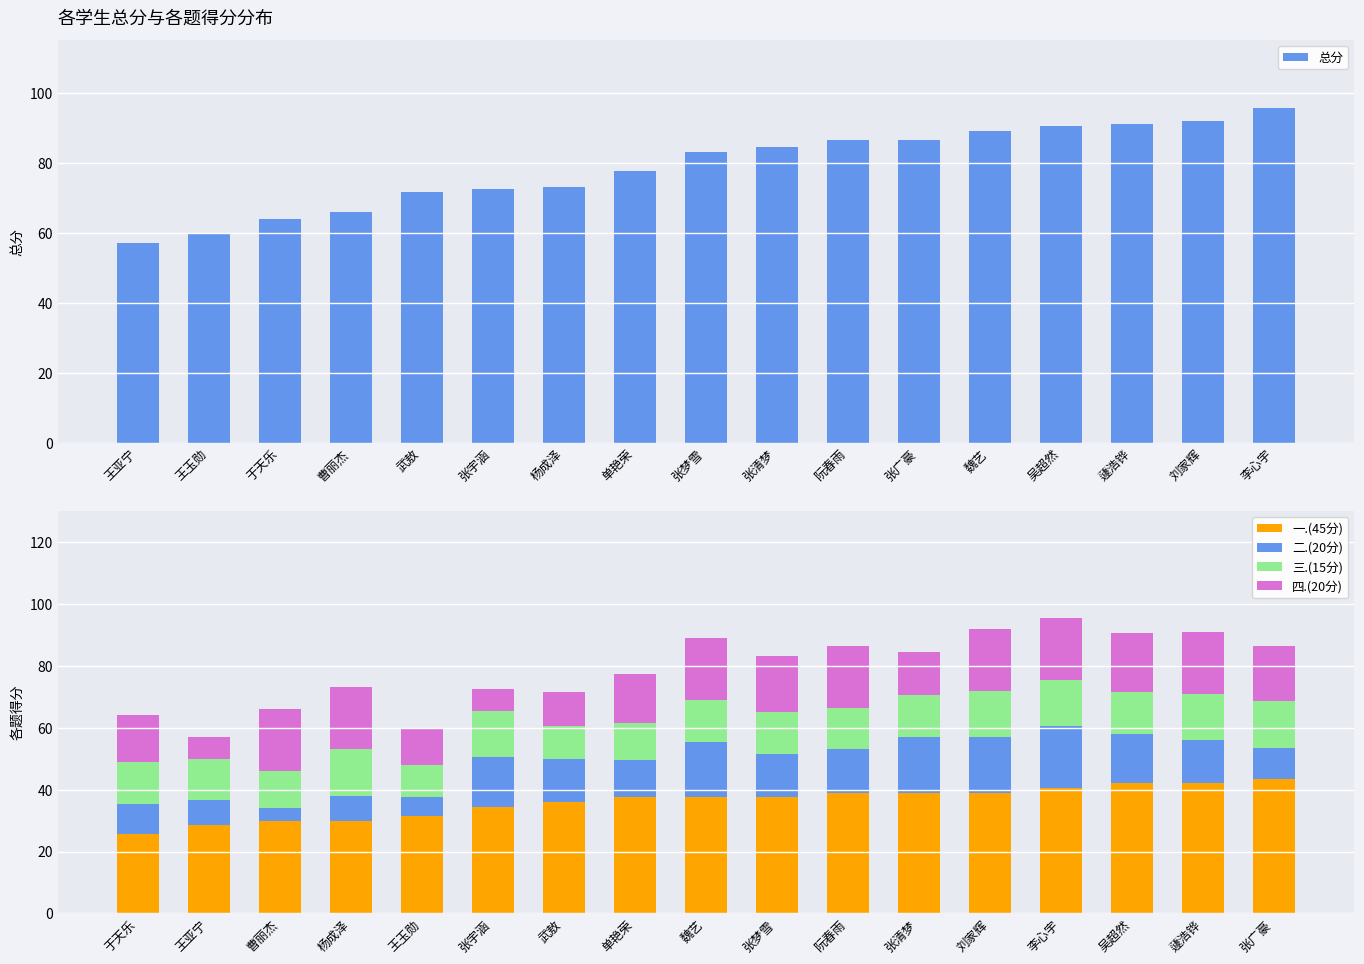

What is the difference between the highest and lowest values at 单艳荣?

65.5